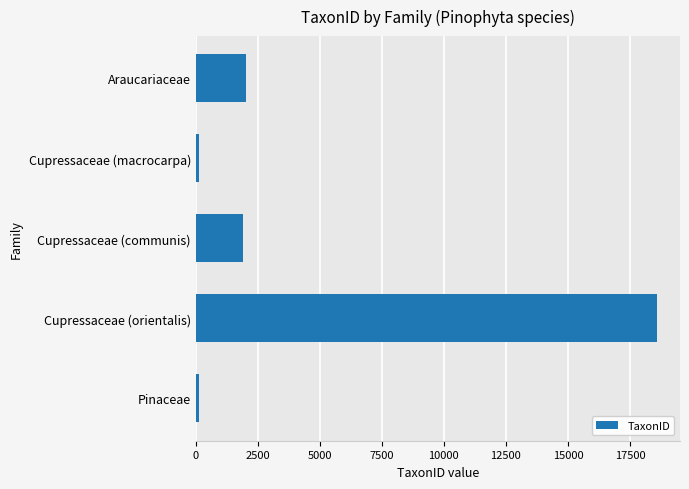

What is the difference between the maximum and minimum values?

18469